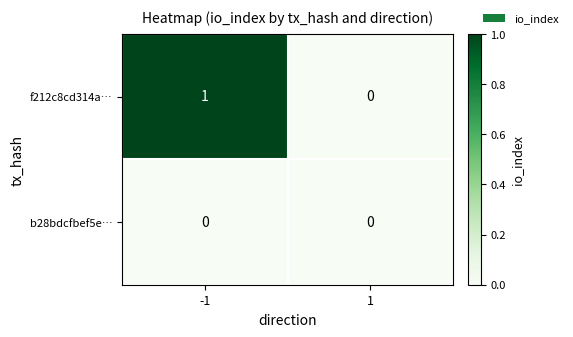

Reading left to right, extract all data points from this chart.

f212c8cd314a…: 1	0
b28bdcfbef5e…: 0	0